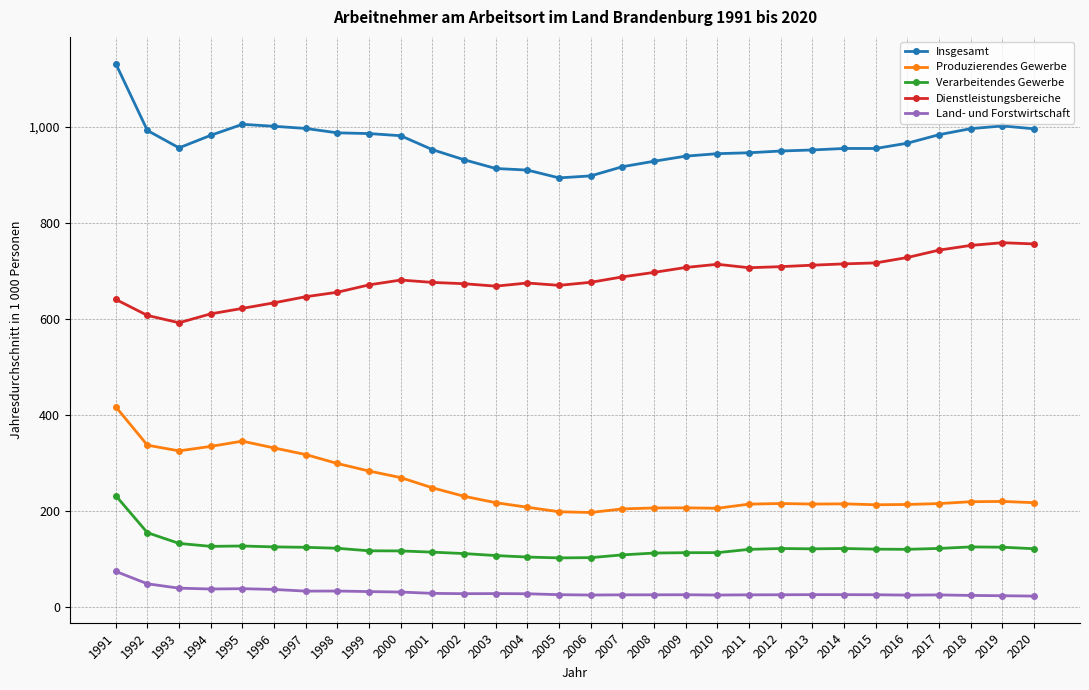

What is the average value of the Land- und Forstwirtschaft series?

30.4